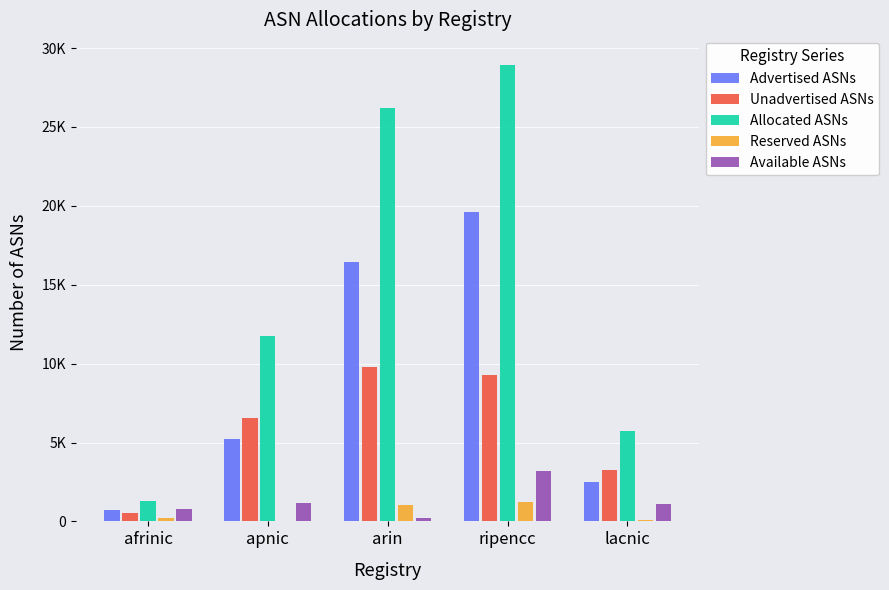

Where does the Available ASNs series first go above 1079?

apnic